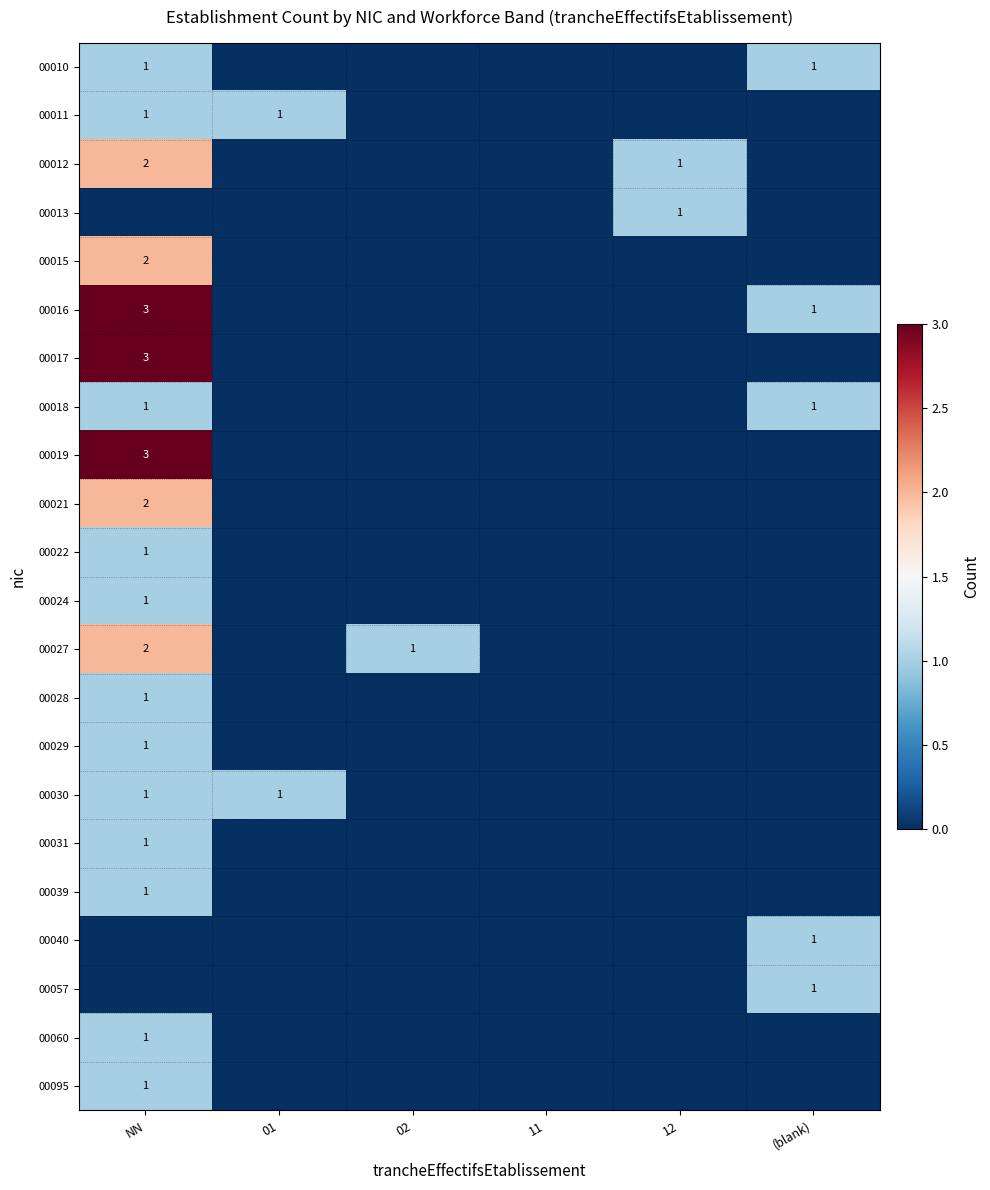

At which category is the sum across all series the highest?

NN